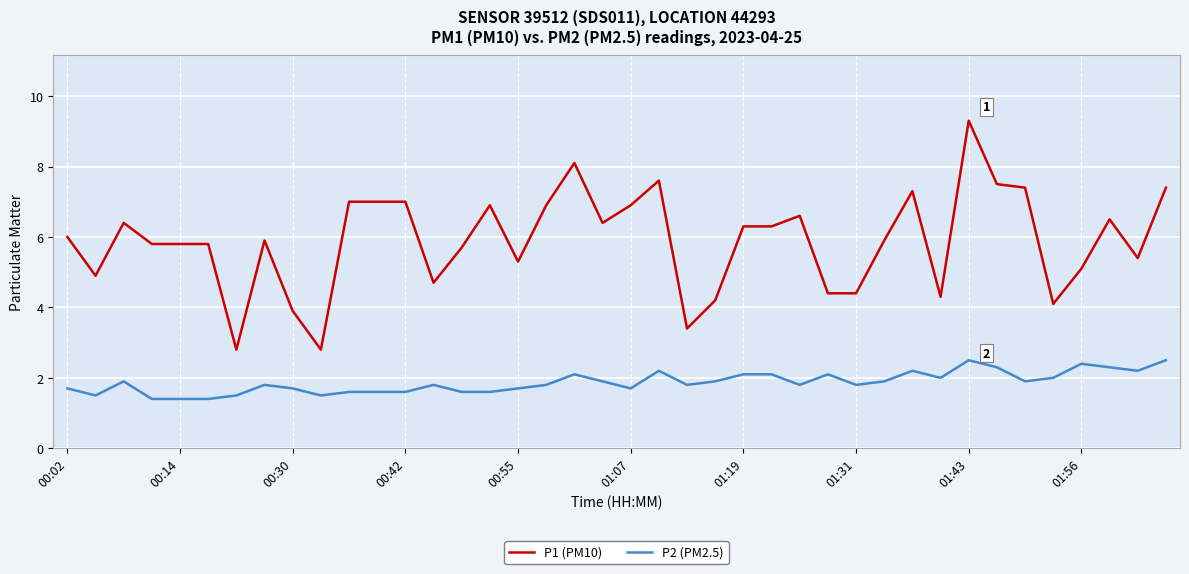

Which series has the largest range (max minus min)?

P1 (PM10)